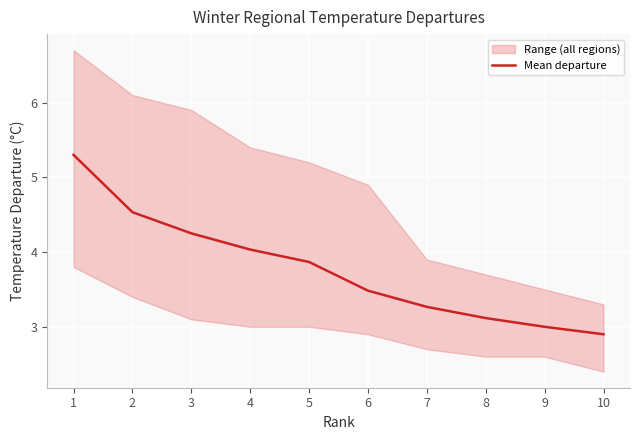

True or false: the data shows 0.6 at 9.

False